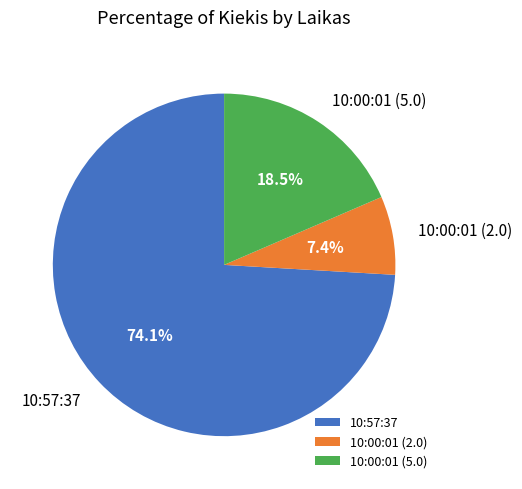

Rank the categories by value from highest to lowest.

10:57:37, 10:00:01 (5.0), 10:00:01 (2.0)